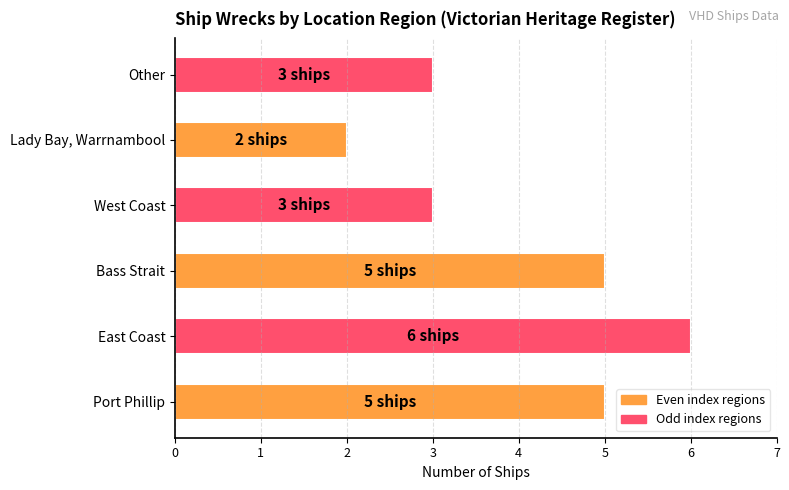

What value does the data have at Bass Strait?

5